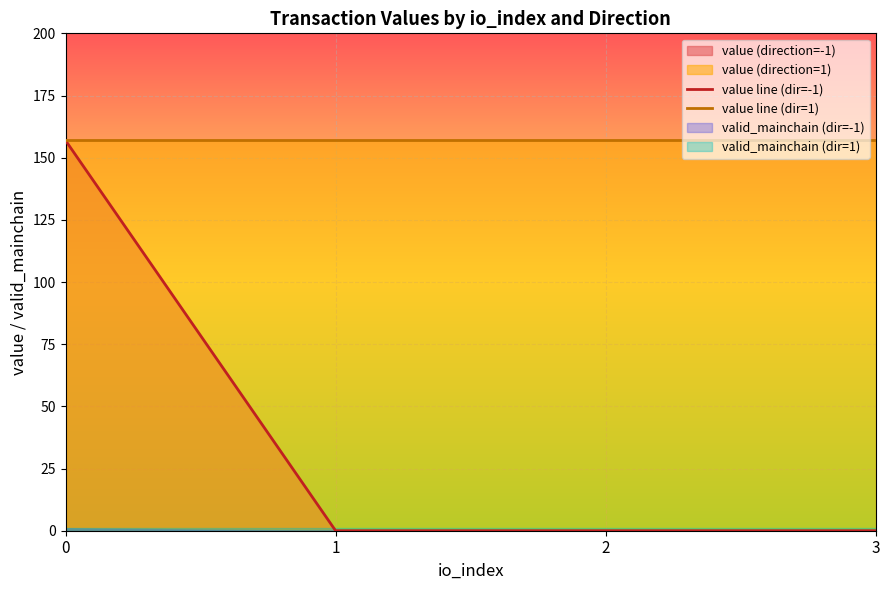

What is the lowest value of the value line (dir=1) series?

156.9